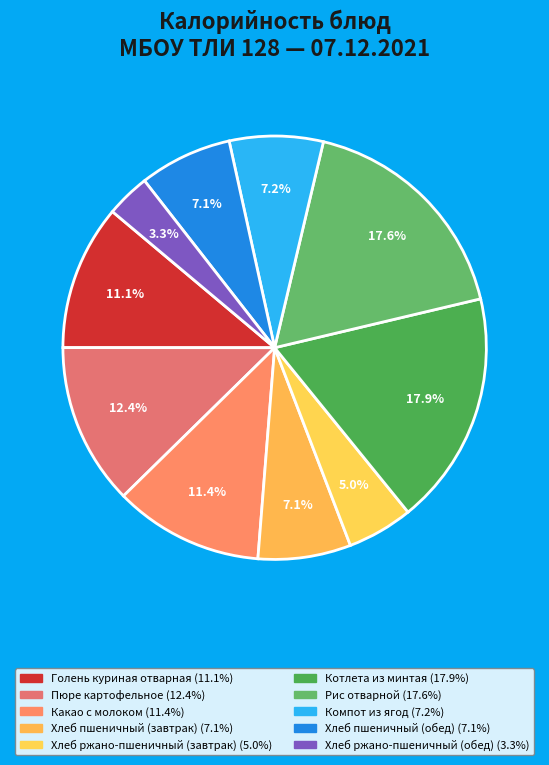

What is the smallest slice in the pie chart?

Хлеб ржано-пшеничный (обед)